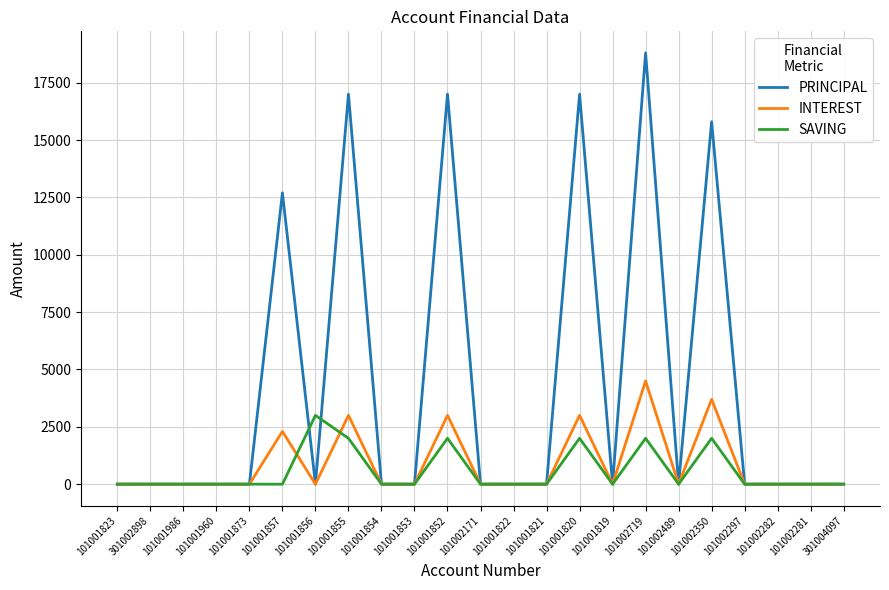

List the series in order of their peak value, highest first.

PRINCIPAL, INTEREST, SAVING